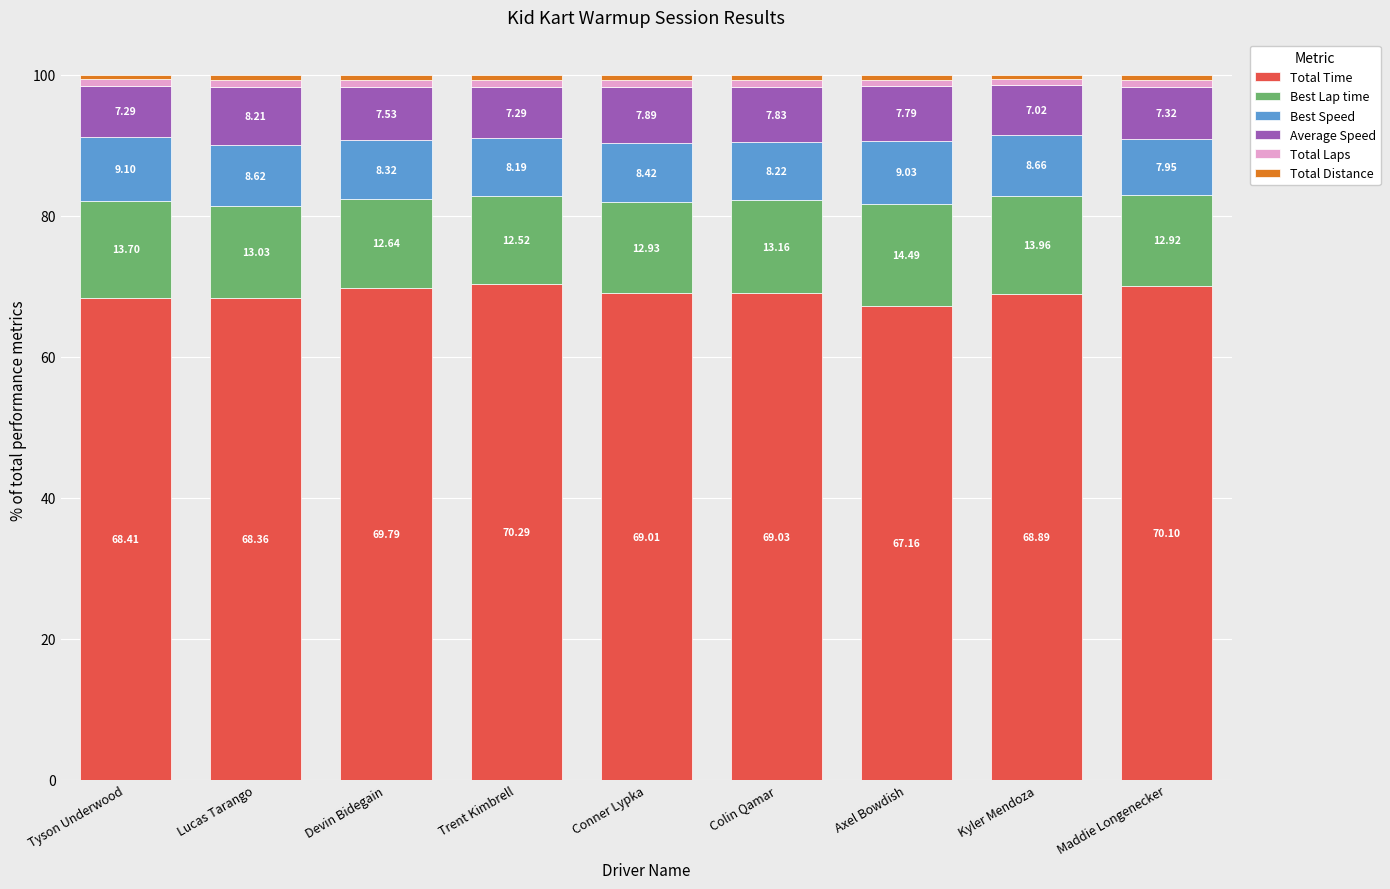

What is the average value of the Total Time series?

69.0